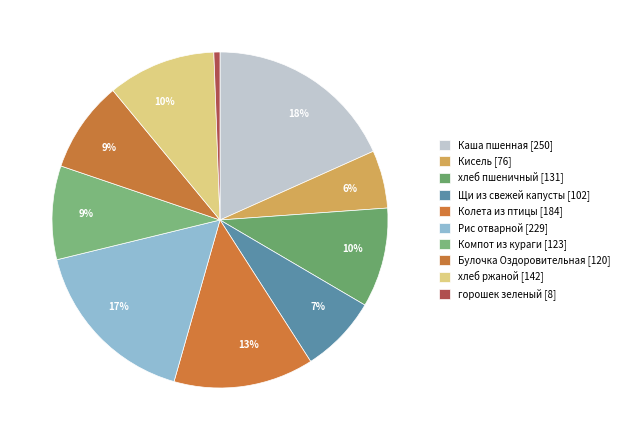

How many segments does this pie chart have?

10